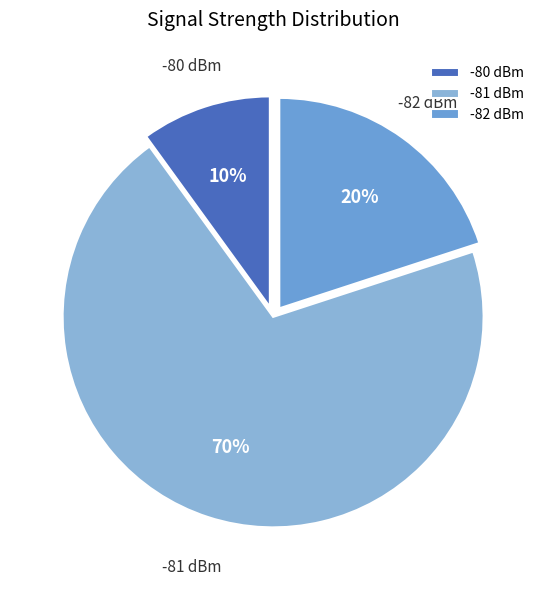

Does any single category account for the majority?

Yes